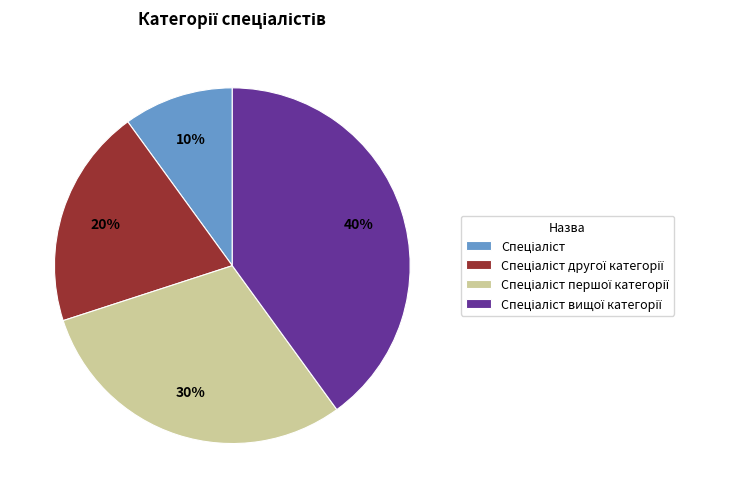

Is there any slice that represents more than half of the pie?

No